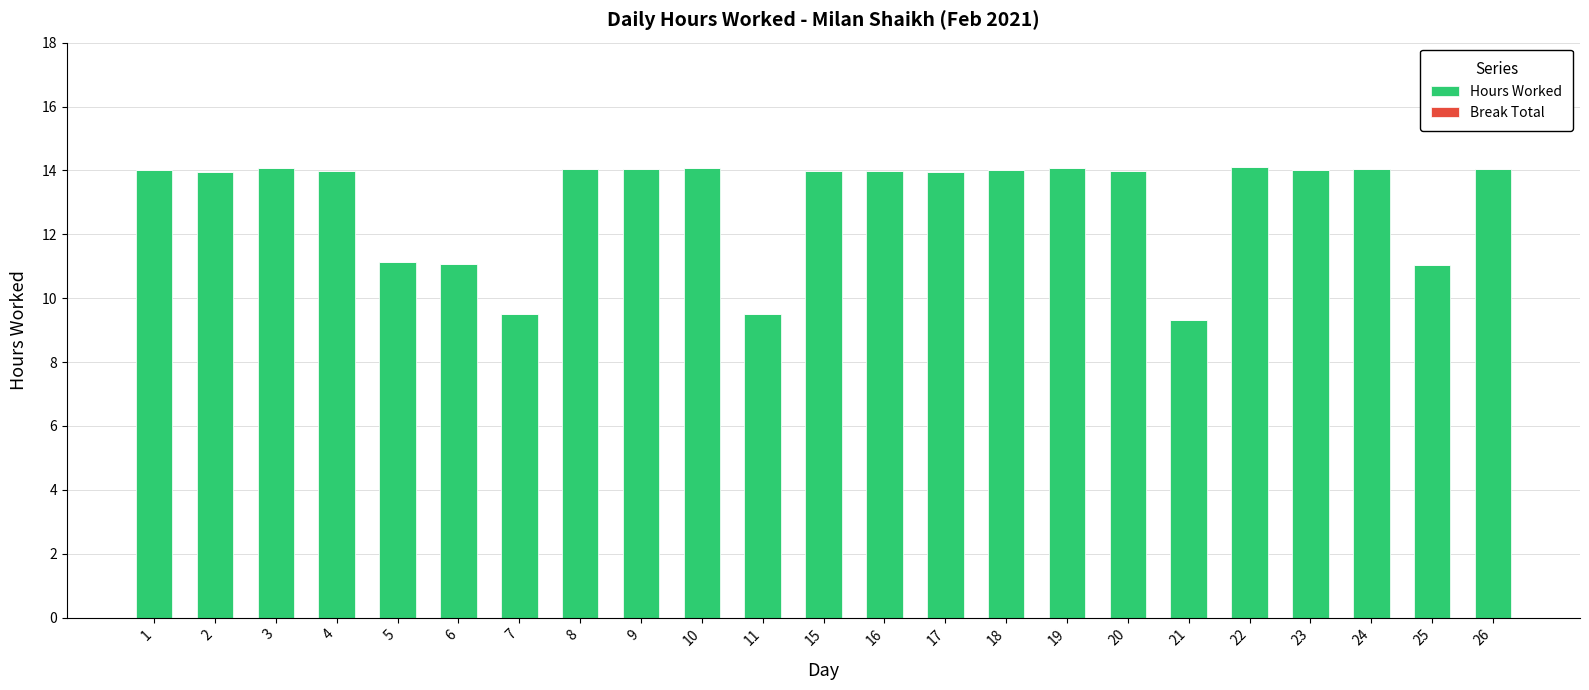

True or false: the data shows 9.5 at 7.

True